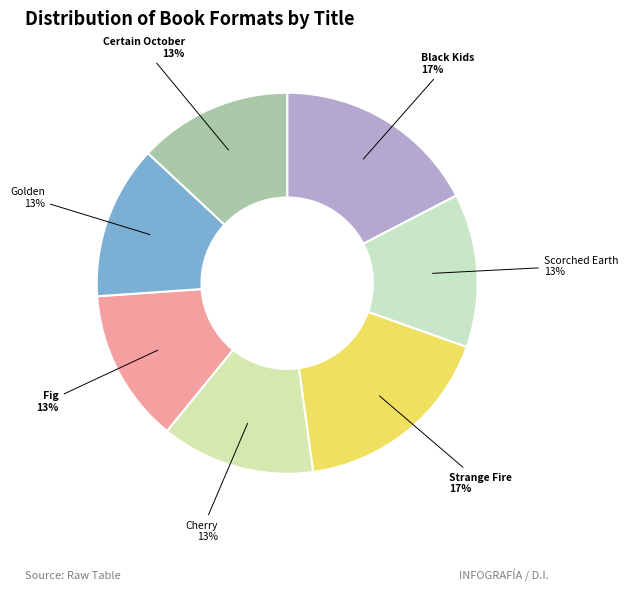

Is there a majority slice in this chart?

No